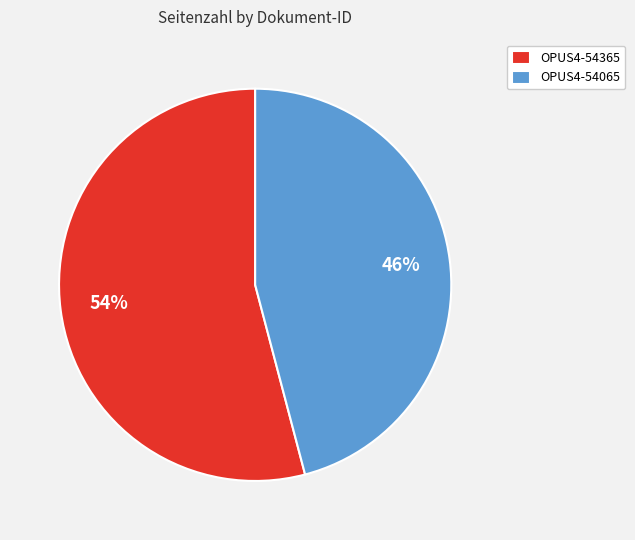

Which has a higher value, OPUS4-54365 or OPUS4-54065?

OPUS4-54365